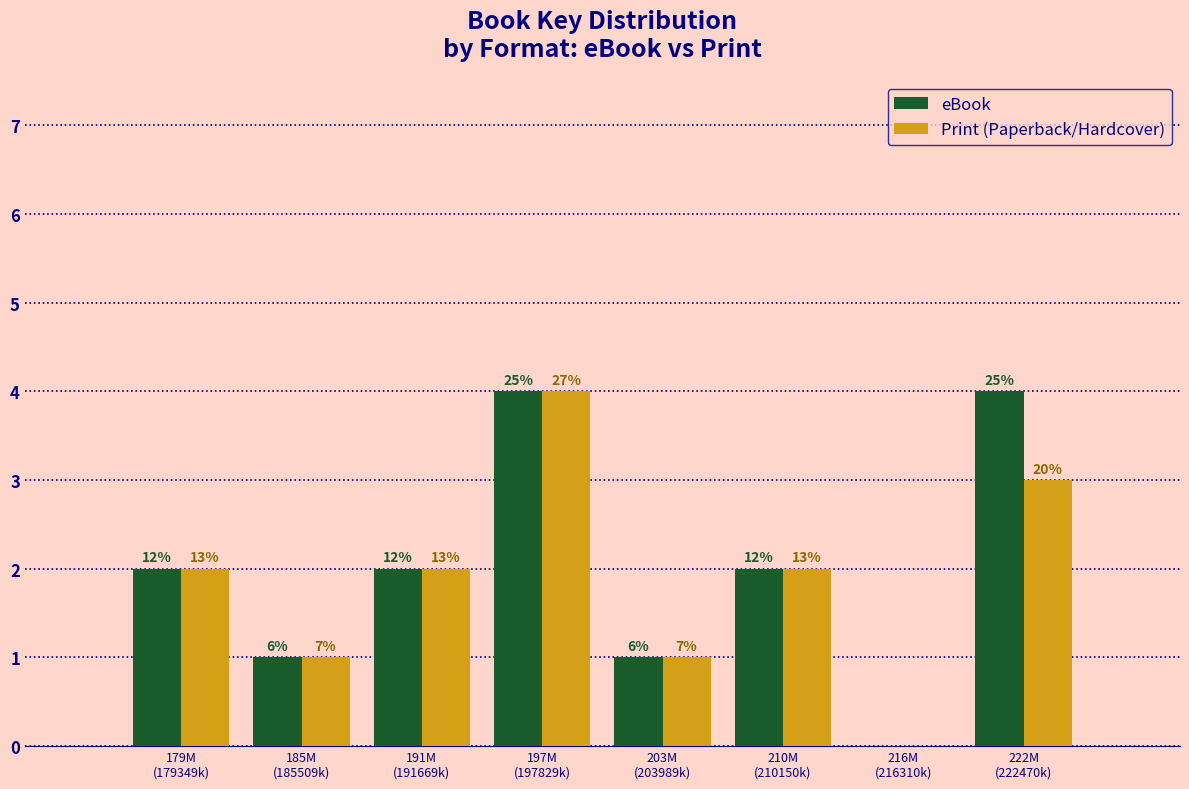

How many groups of bars are there?

8